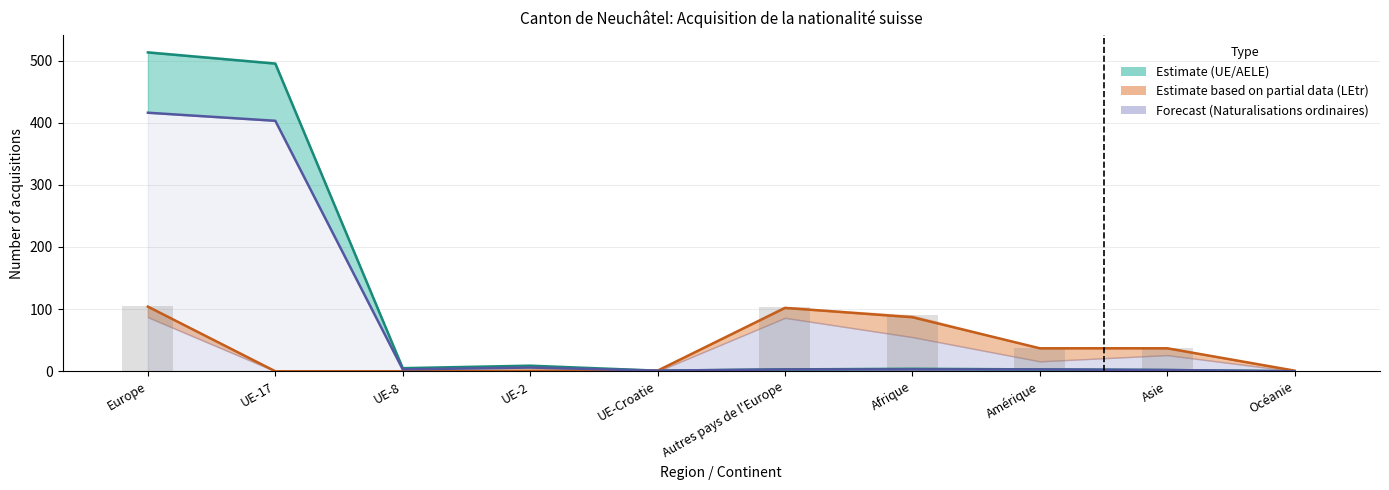

Reading right to left, transcribe all the data shown in this chart.

col_3 (Total UE/AELE Naturalisations): Océanie=0	Asie=2	Amérique=3	Afrique=4	Autres pays de l'Europe=3	UE-Croatie=1	UE-2=9	UE-8=5	UE-17=495	Europe=513
col_10 (Total LEtr Naturalisations): Océanie=1	Asie=37	Amérique=37	Afrique=87	Autres pays de l'Europe=102	UE-Croatie=1	UE-2=1	UE-8=0	UE-17=0	Europe=104
col_4 (Naturalisations ordinaires): Océanie=0	Asie=2	Amérique=3	Afrique=3	Autres pays de l'Europe=3	UE-Croatie=1	UE-2=6	UE-8=3	UE-17=403	Europe=416
col_9 (Total LEtr/OASA): Océanie=1	Asie=38	Amérique=37	Afrique=90	Autres pays de l'Europe=103	UE-Croatie=1	UE-2=1	UE-8=0	UE-17=0	Europe=105